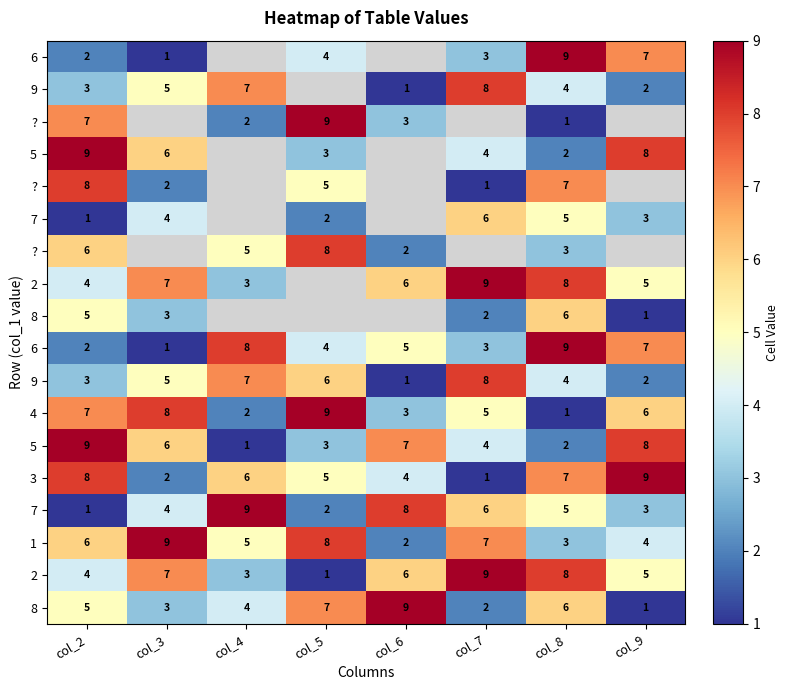

What is the smallest value displayed?

1.0